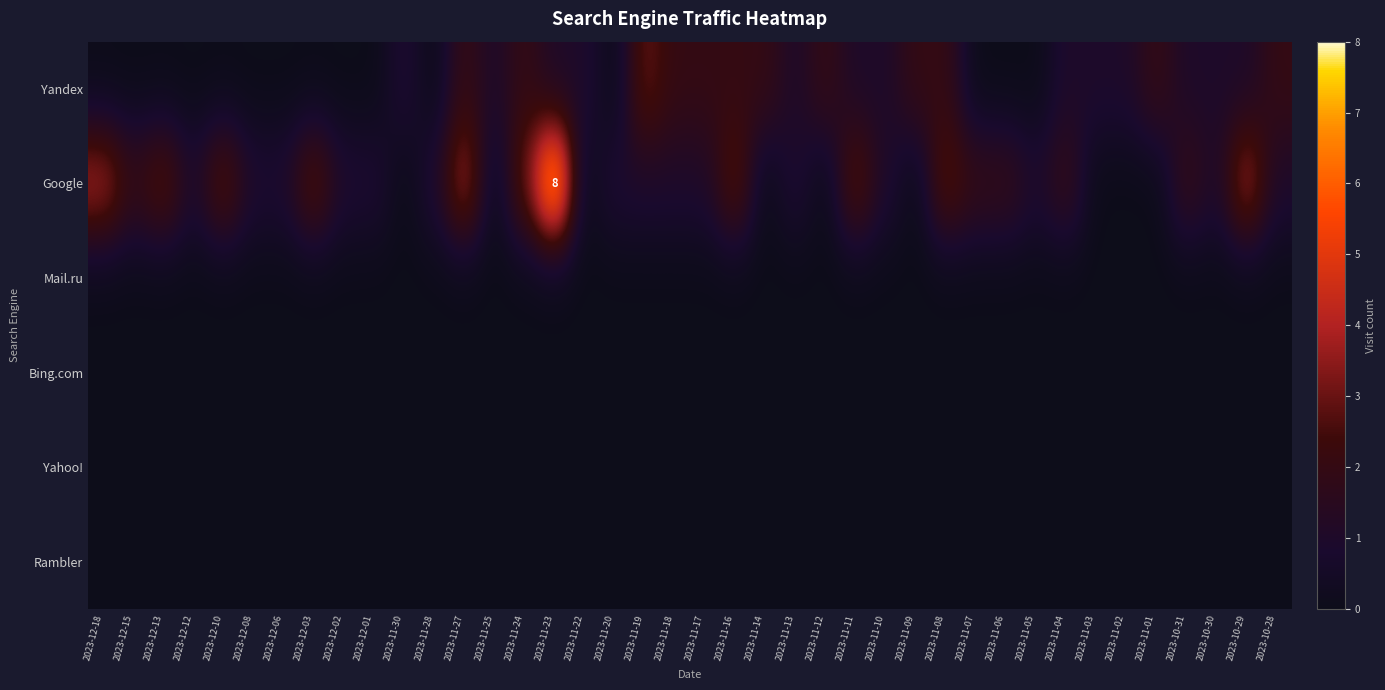

What is the spread (max minus min) of values at 2023-11-12?

2